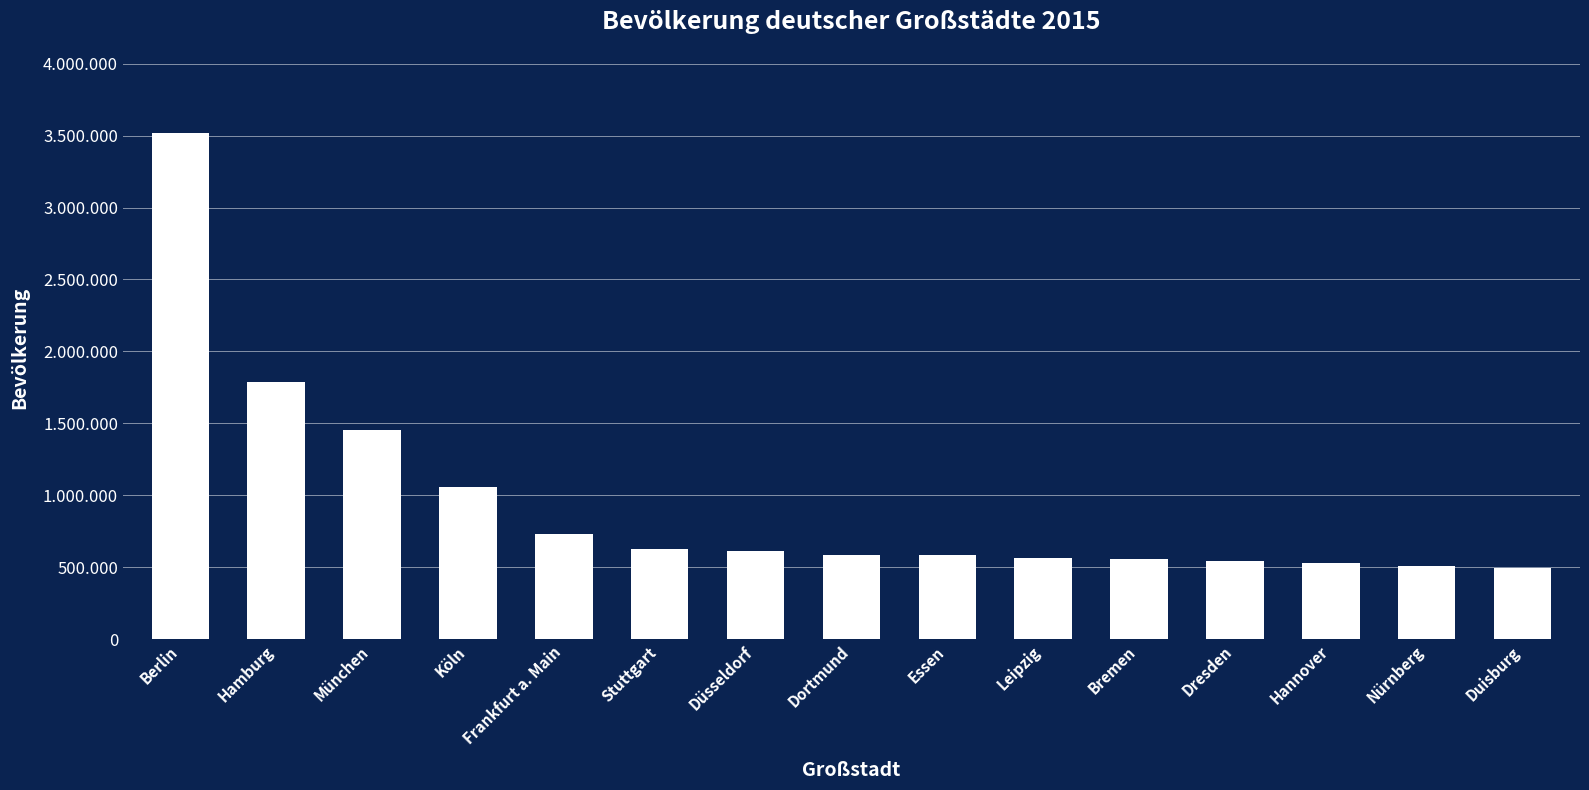

What is the maximum value shown in the chart?

3520031